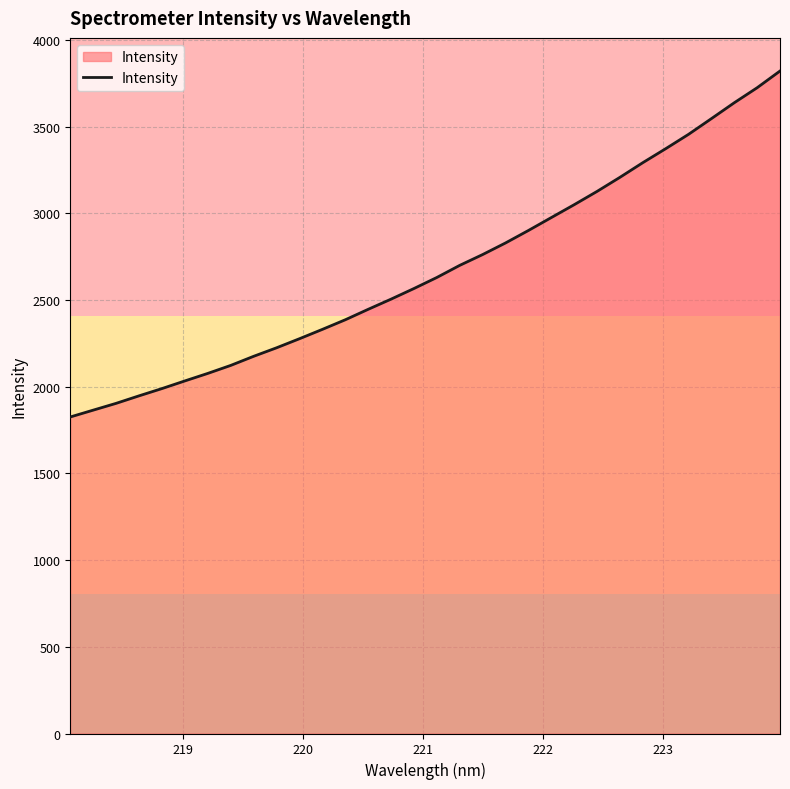

What is the difference between the maximum and minimum values?

1995.1